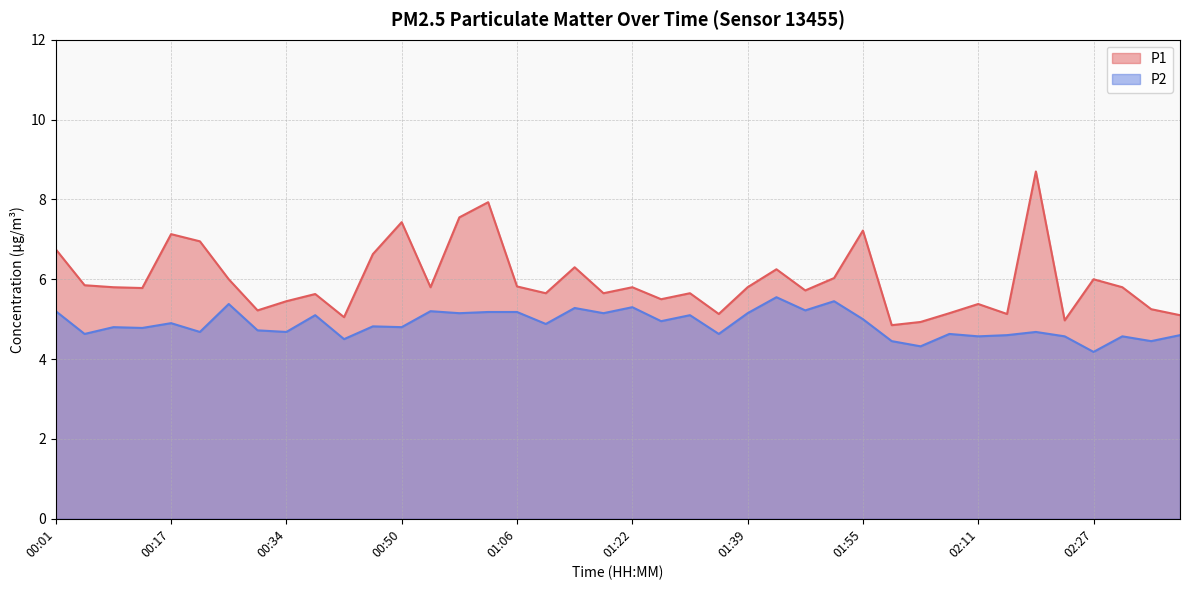

What is the difference between the second highest and minimum values in the P2 series?

1.3